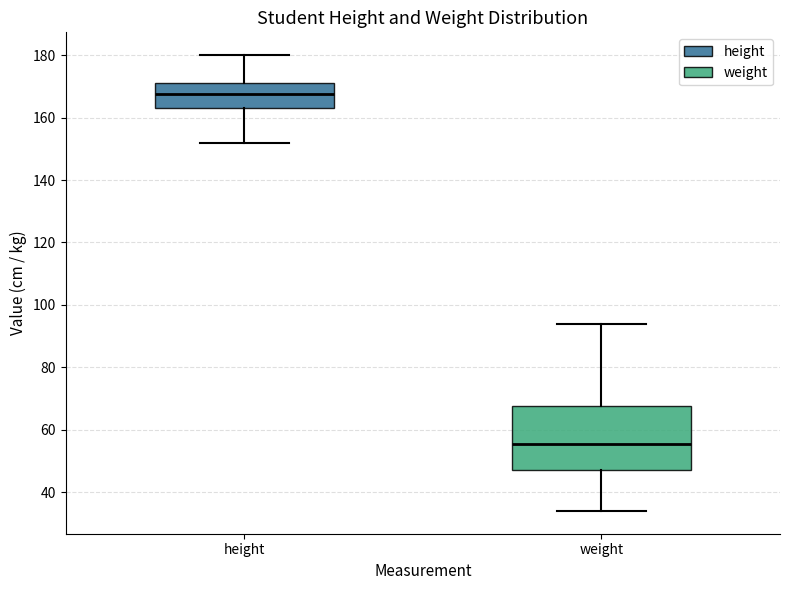

Reading left to right, read every box against the y-axis: the position of its median line, the range the box covers, and the ends of its whiskers. The values are not printed on the chart, so give them approximately, as read against the axis.

height: median 168, box 164 to 172, whiskers 152 to 180
weight: median 56, box 48 to 68, whiskers 34 to 94